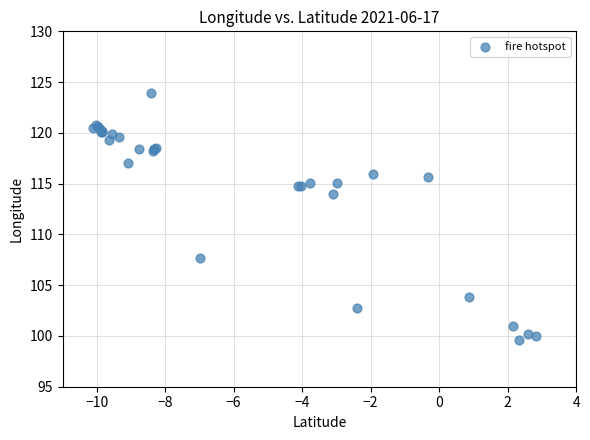

What Y value in the scatter plot is closest to 111?

113.9